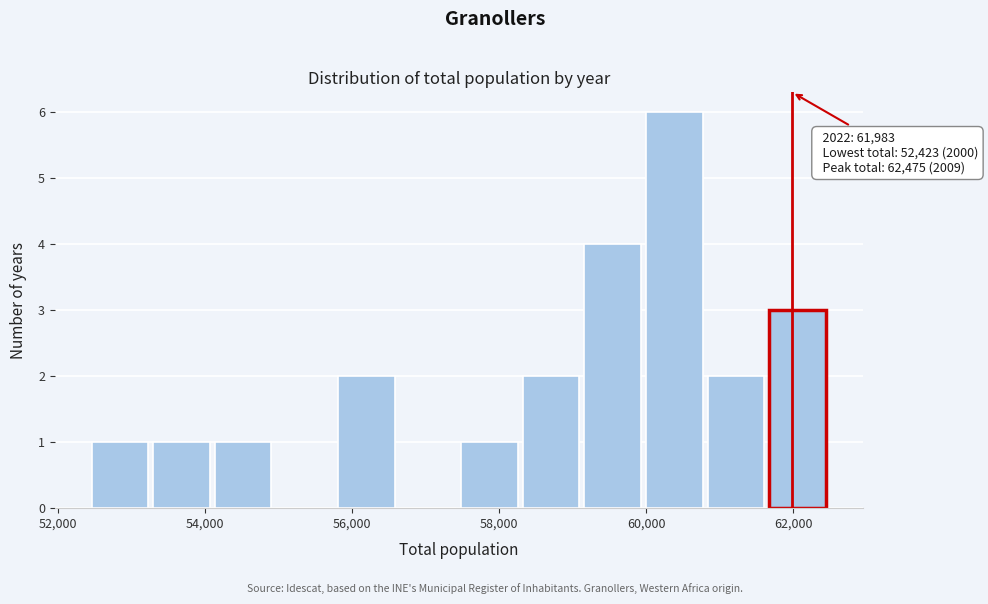

Over which range of the x-axis is the bar tallest?

60000 to 60800